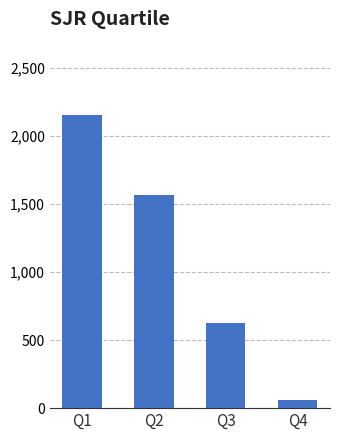

Which category has the highest value across all series?

Q1